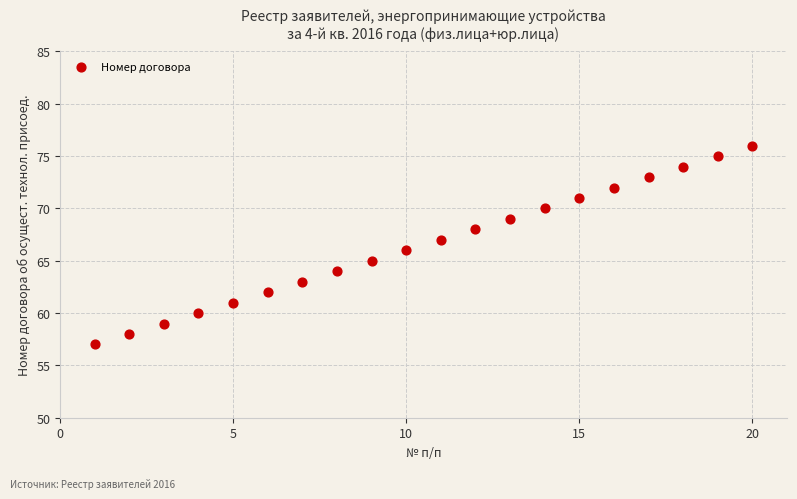

What is the range of X values (max minus min)?

19